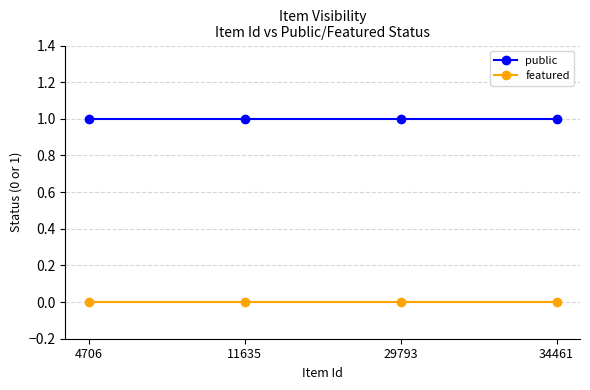

What is the maximum value for public?

1